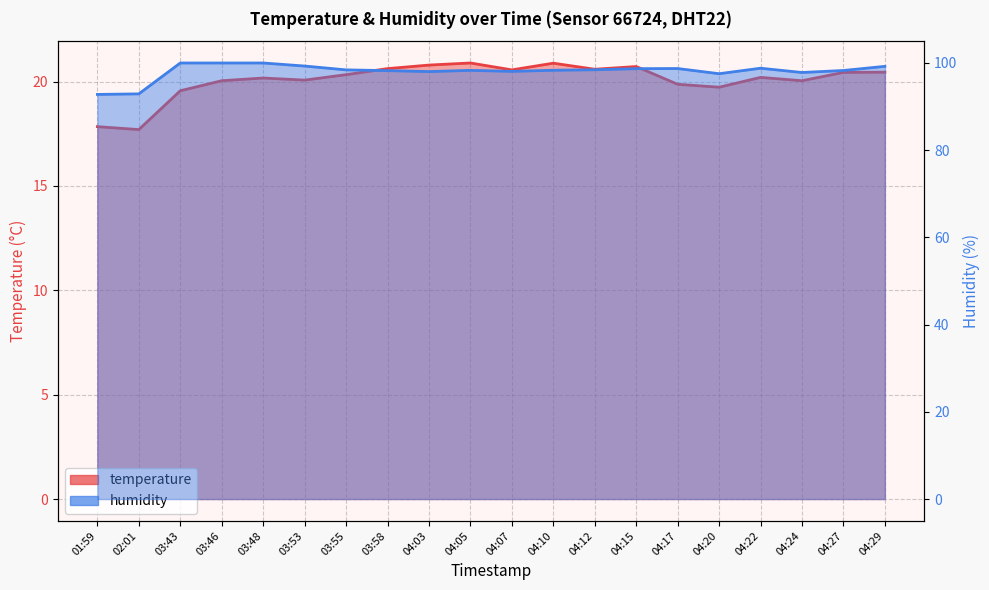

At how many categories does at least one series exceed 25?

20